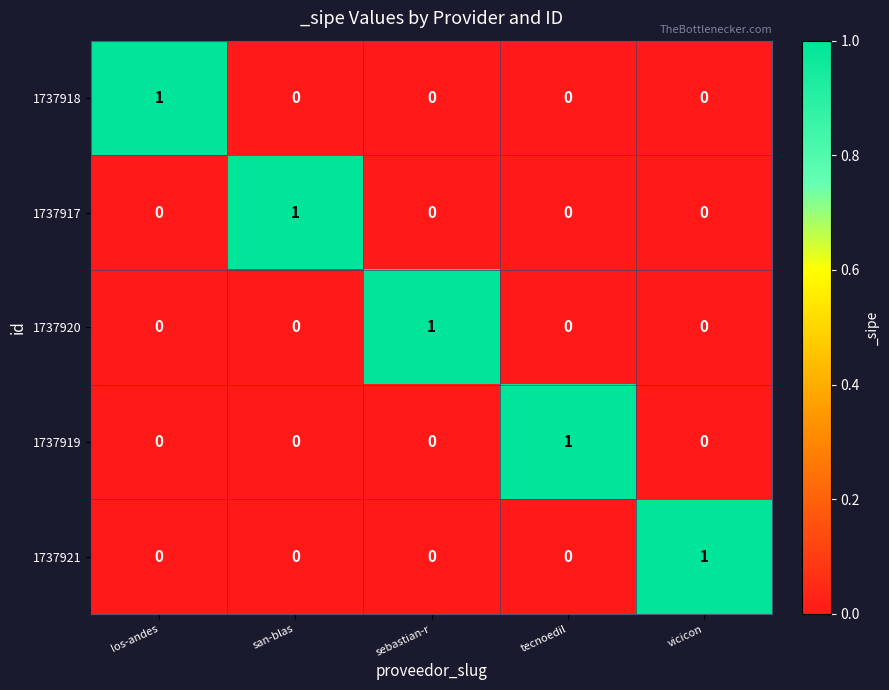

The 1737918 series shows 1 at vicicon. True or false?

False